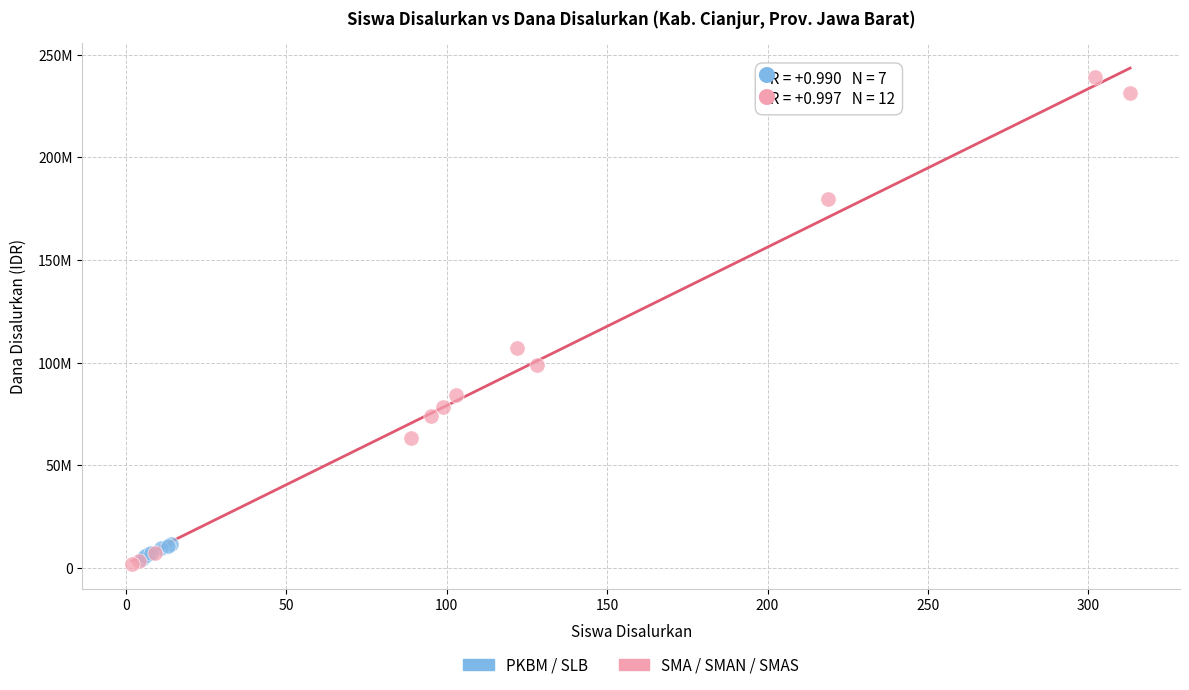

What are all the series names shown in the legend?

PKBM / SLB, SMA / SMAN / SMAS